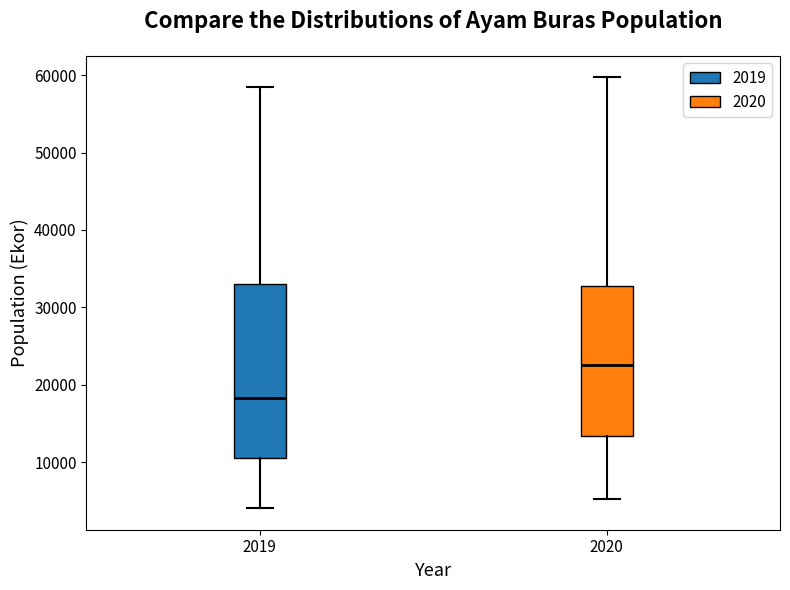

Which box has the lowest median line?

2019